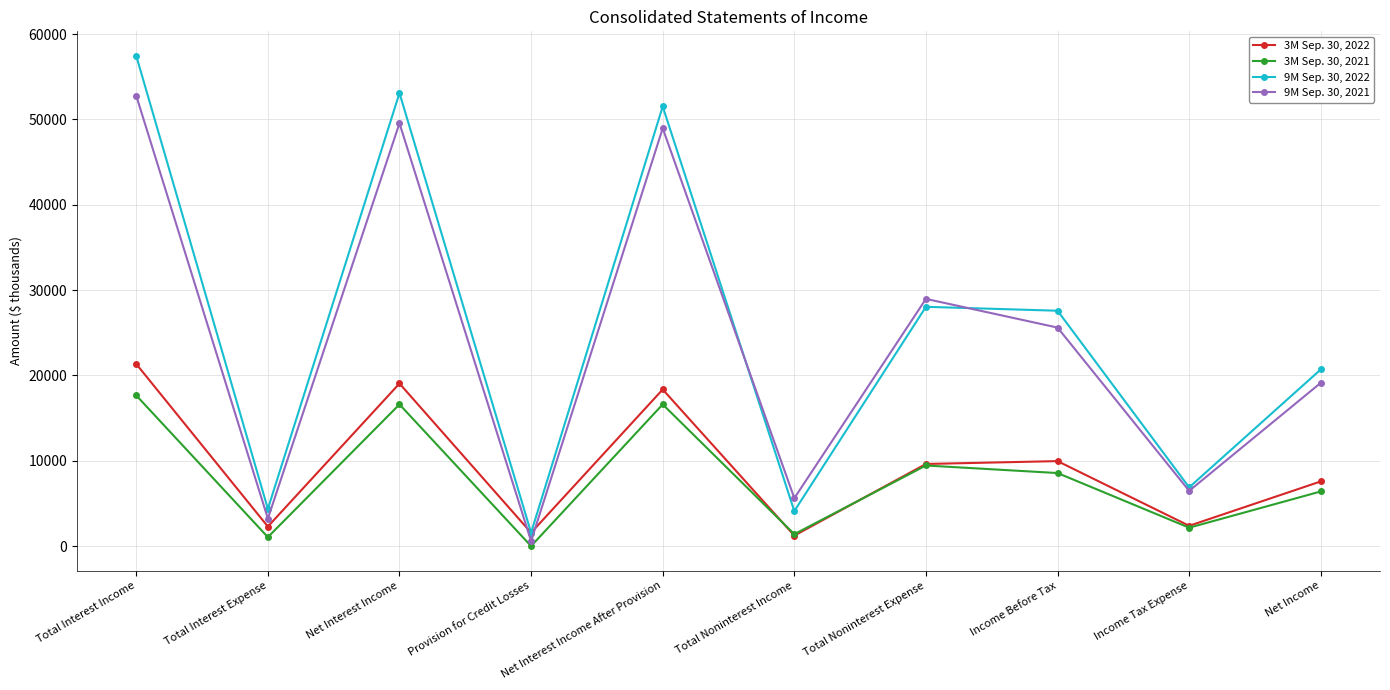

Which category has the highest value across all series?

Total Interest Income